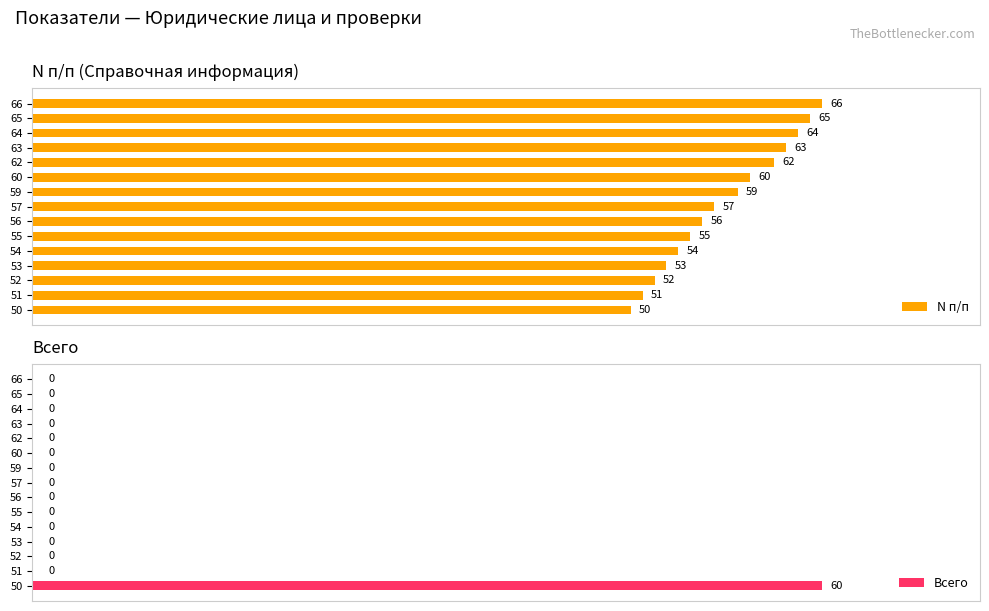

Are the bars grouped side by side (vs. stacked)?

Yes